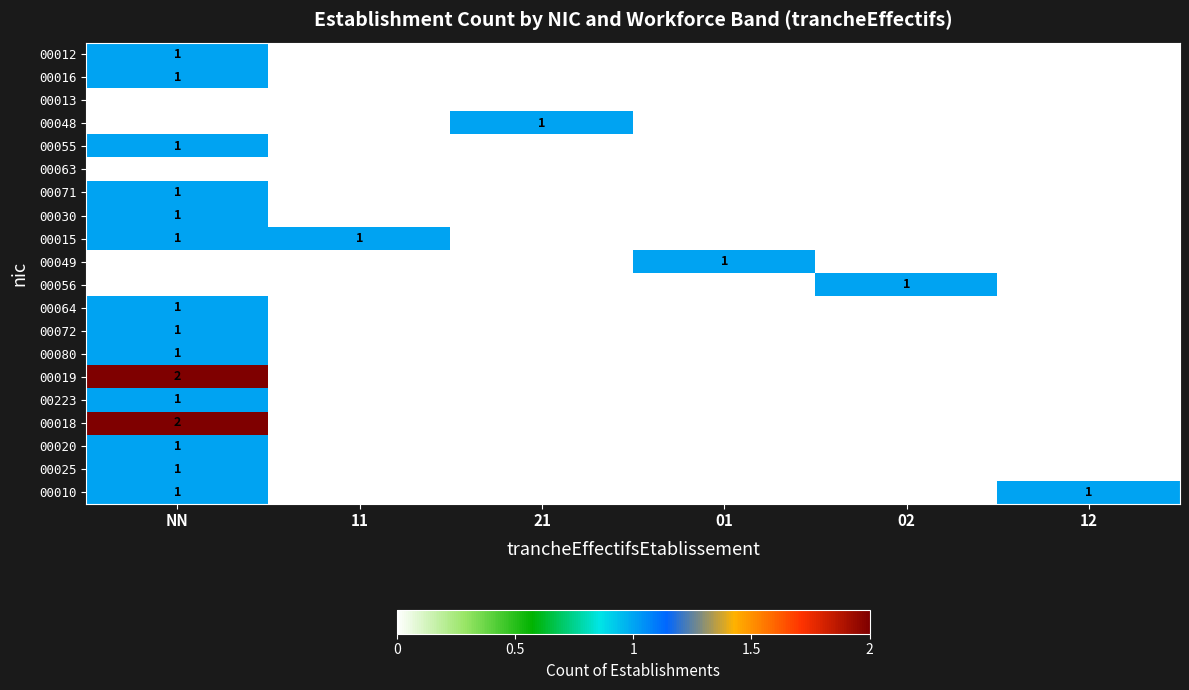

How many distinct data groups are displayed?

20